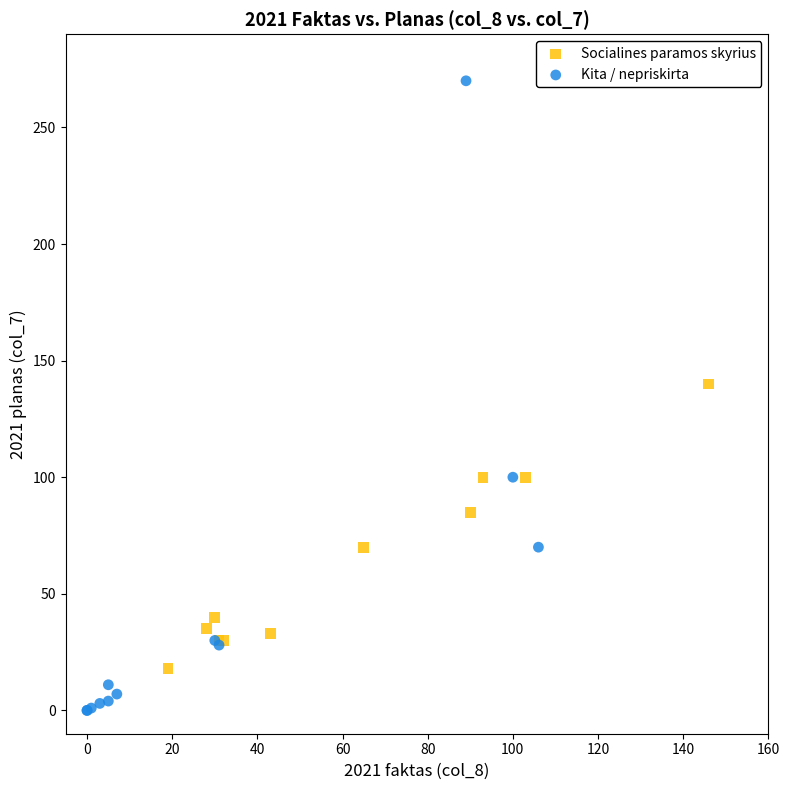

Which series contains the highest Y value?

Kita / nepriskirta